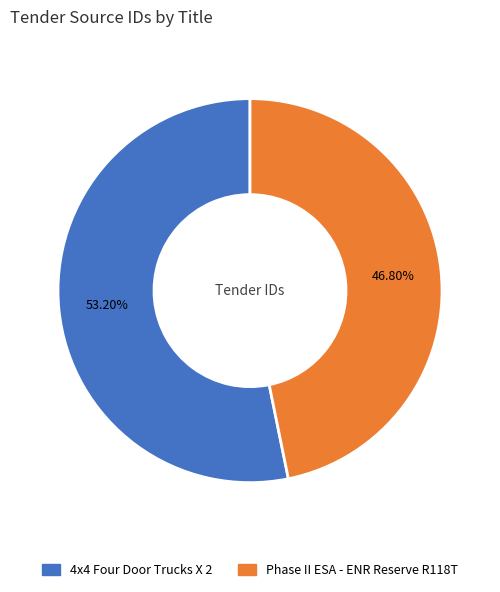

Count the number of slices in the pie.

2